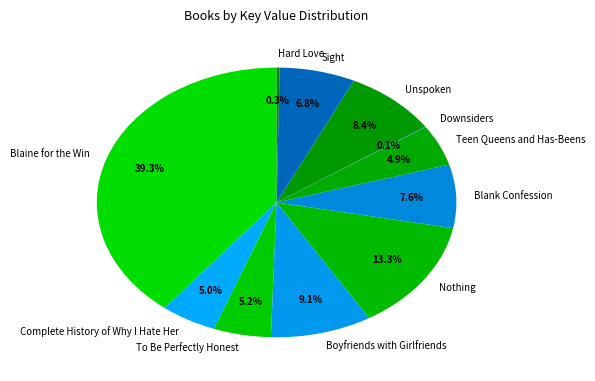

To the nearest percent, what is the difference between the Teen Queens and Has-Beens and Blank Confession slice percentages?

3%